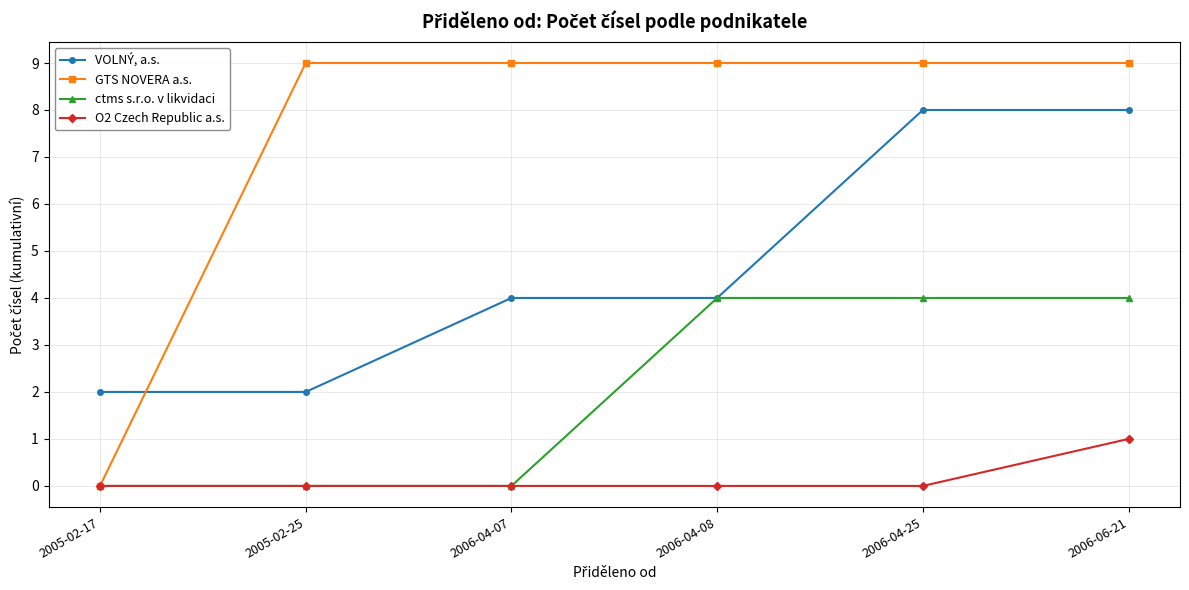

True or false: VOLNÝ, a.s. and O2 Czech Republic a.s. cross at least once.

False